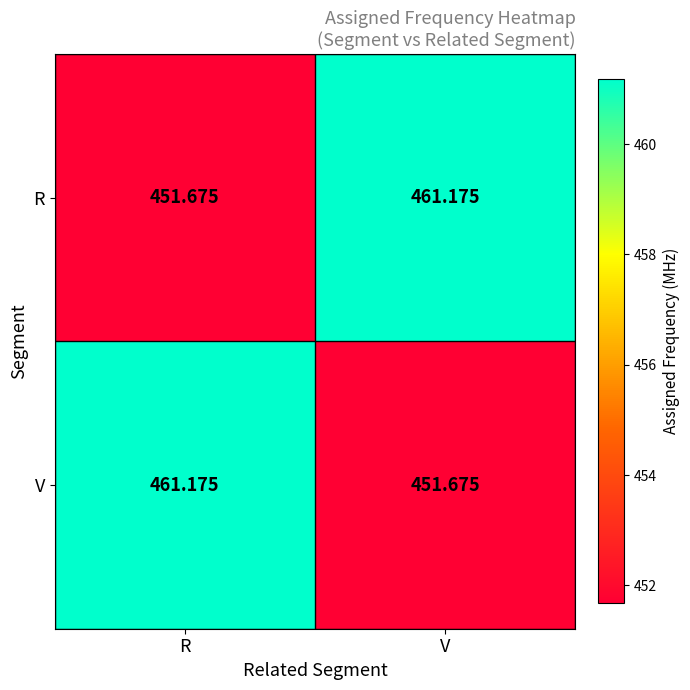

At which label is R closest to 456?

R